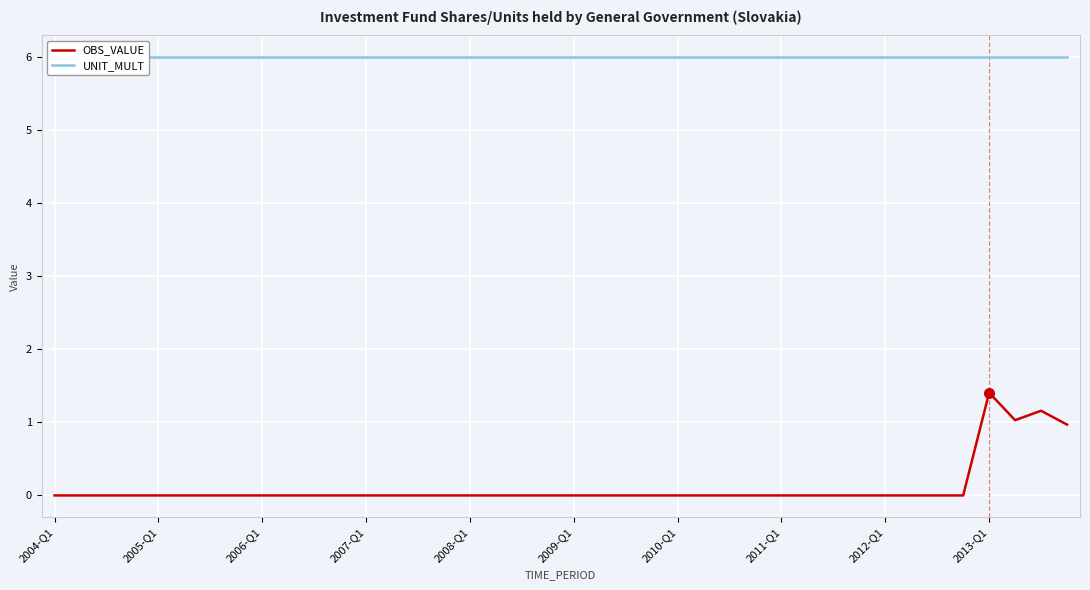

What are all the series names shown in the legend?

OBS_VALUE, UNIT_MULT